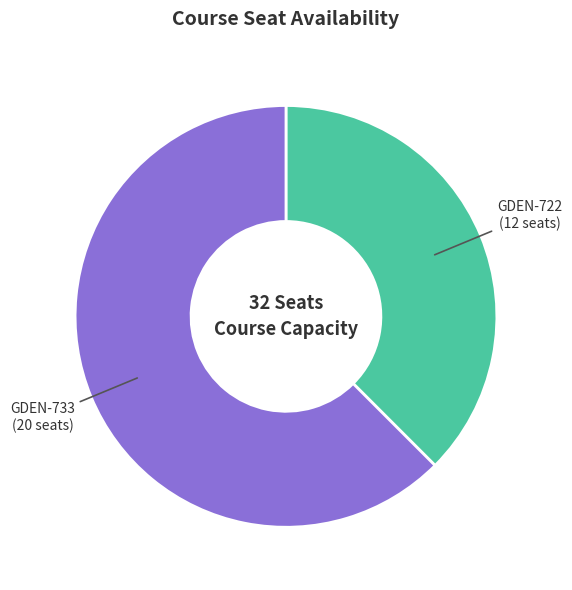

Does any single category account for the majority?

Yes